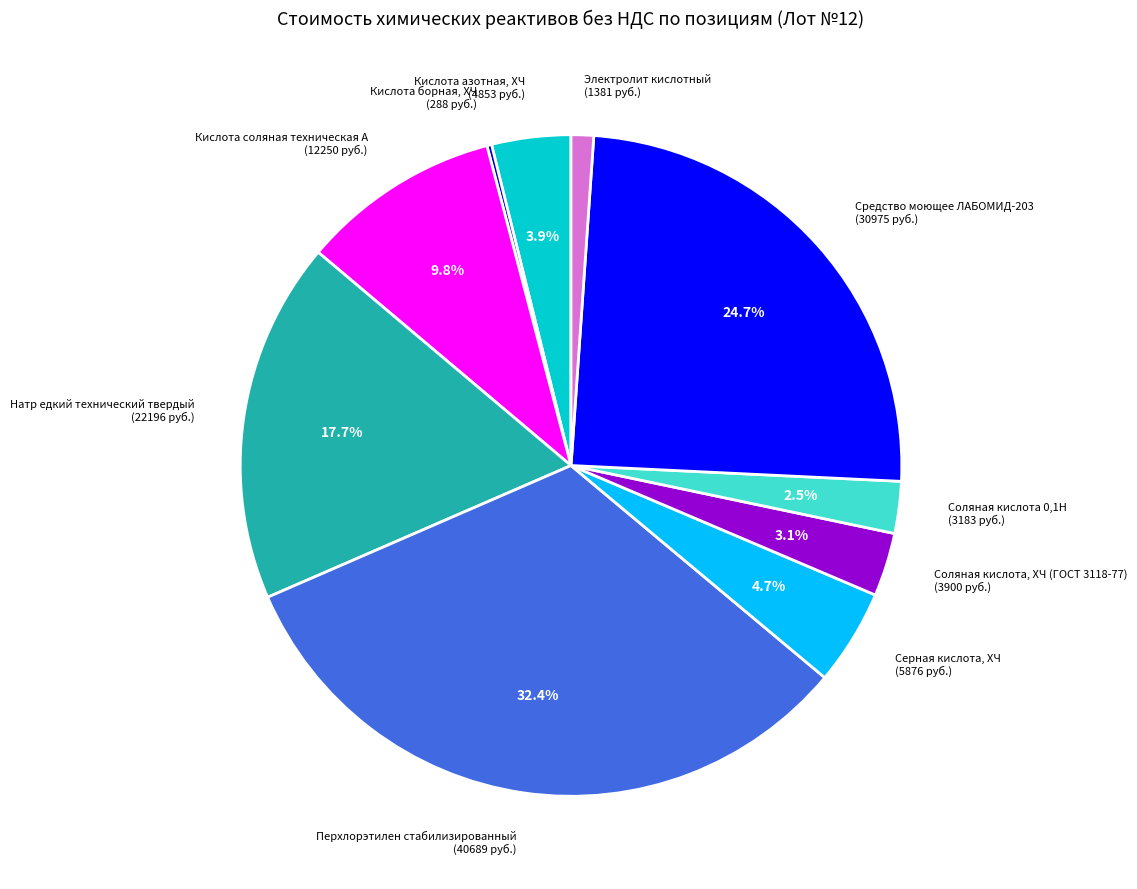

Does Соляная кислота, ХЧ (ГОСТ 3118-77) account for over 50% of the chart?

No